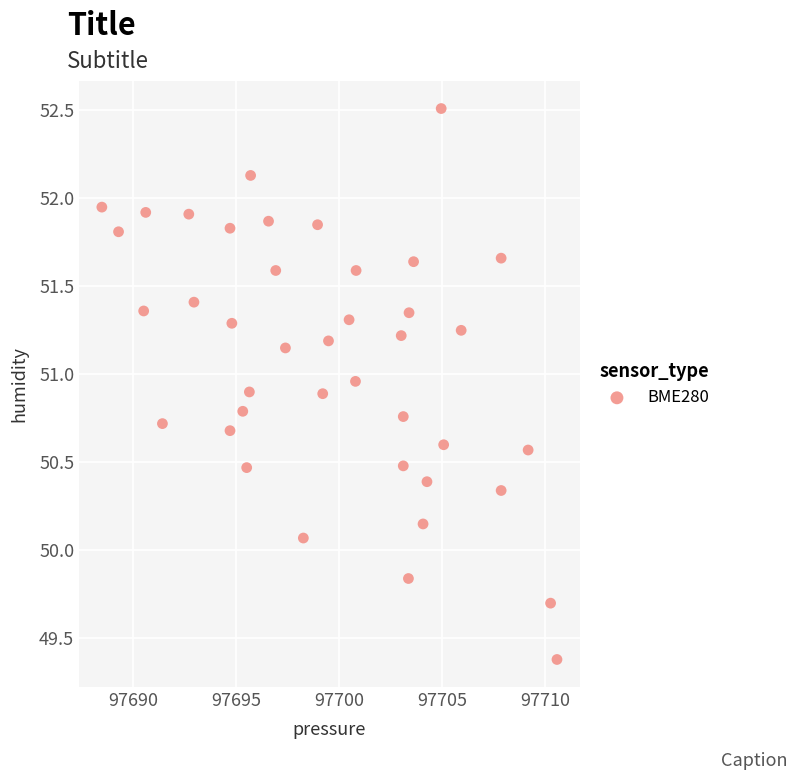

What is the range of Y values (max minus min)?

3.1